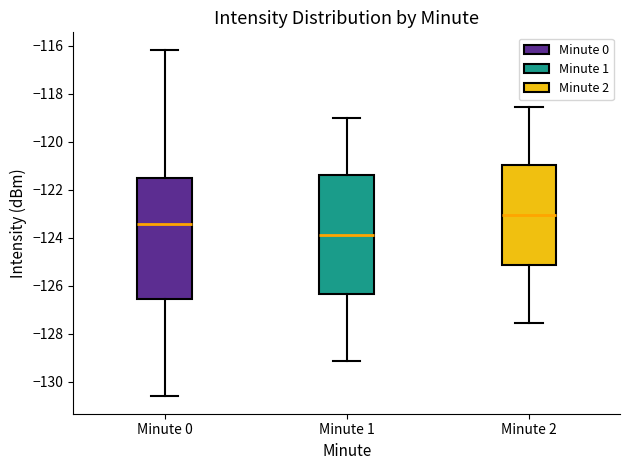

Which box has the highest median line?

Minute 2